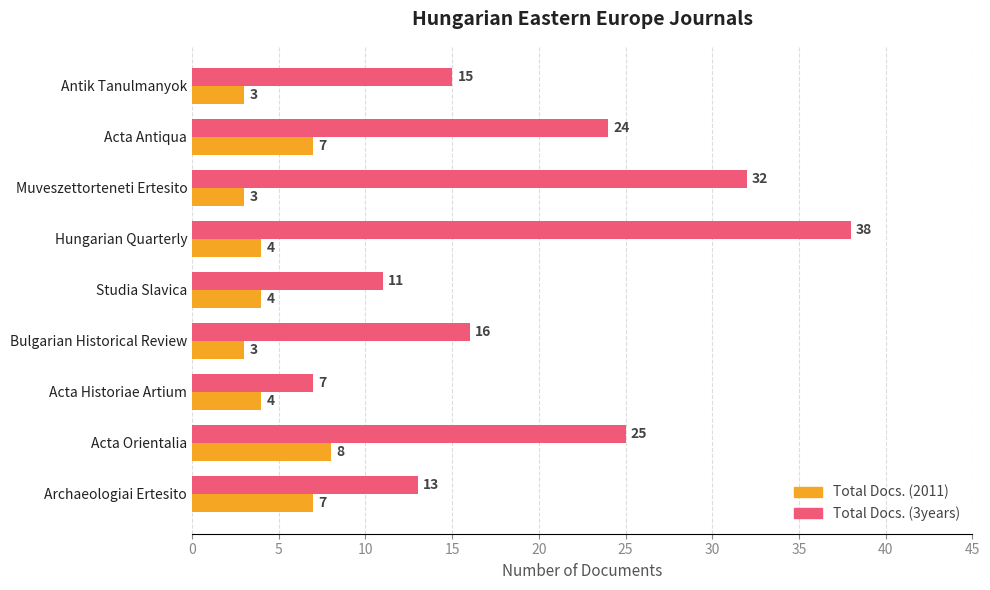

What is the minimum value for Total Docs. (2011)?

3